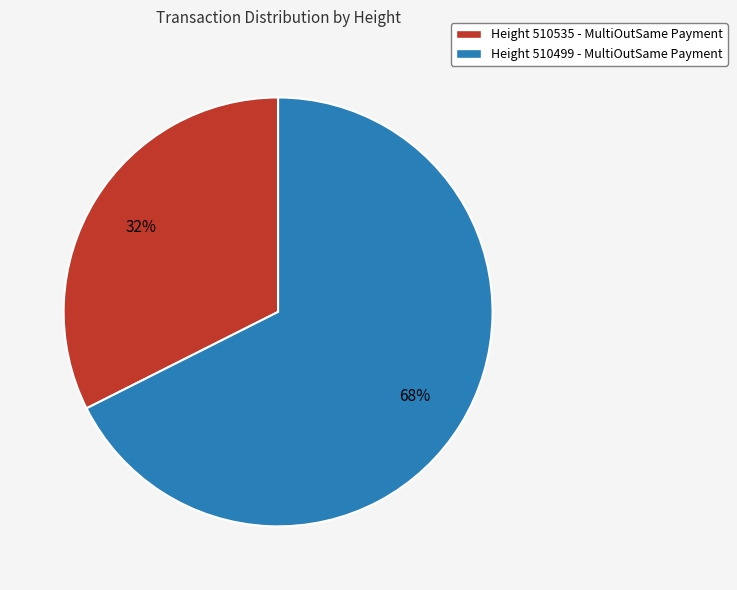

Rank the categories by value from lowest to highest.

Height 510535 - MultiOutSame Payment, Height 510499 - MultiOutSame Payment